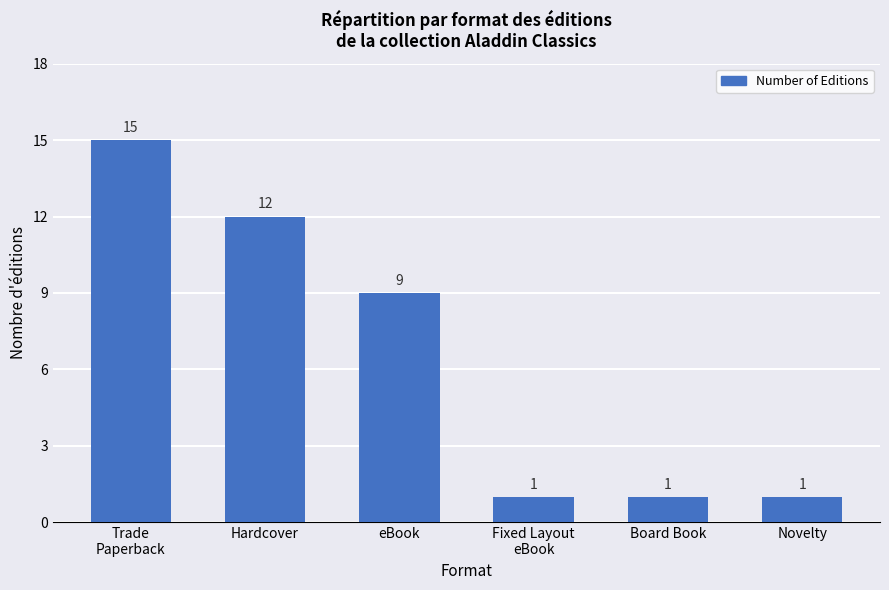

Does the chart contain any negative values?

No